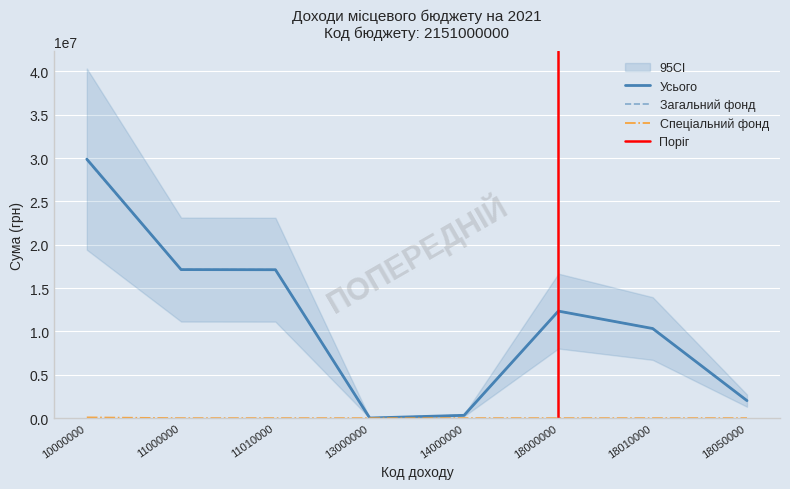

At which category does the chart reach its minimum across all series?

11000000